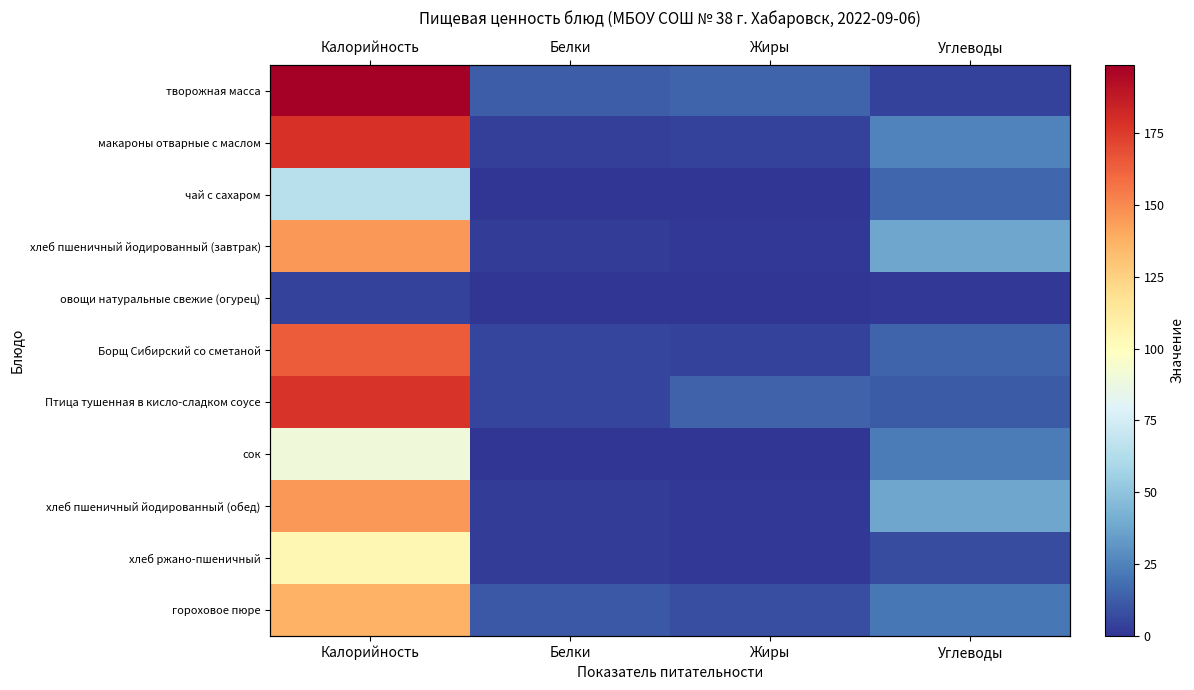

Is it true that гороховое пюре equals 11.0 at Белки?

True